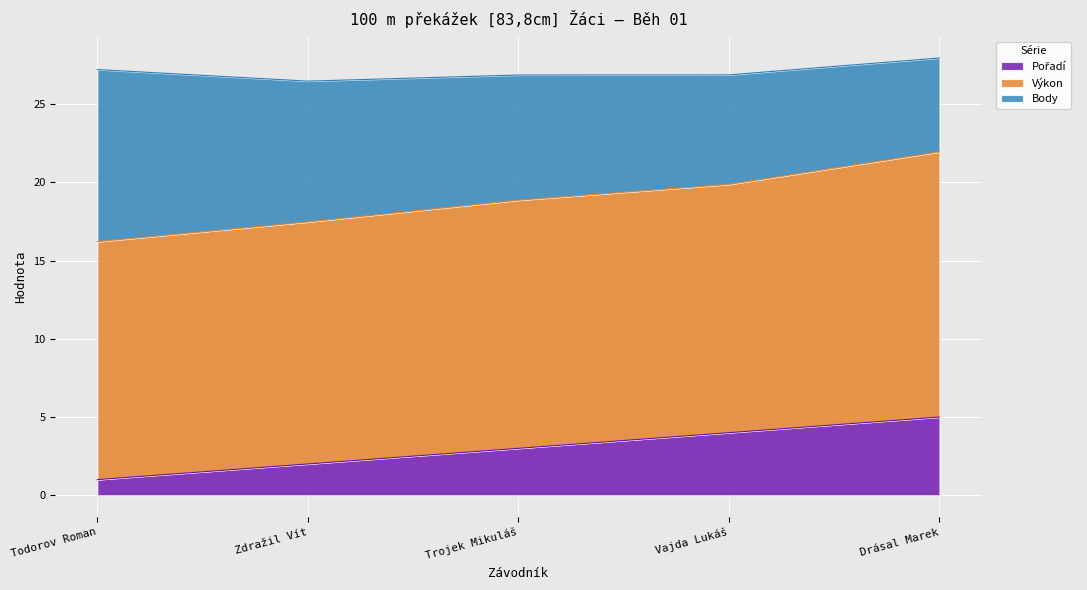

At which label is Pořadí closest to 3?

Trojek Mikuláš